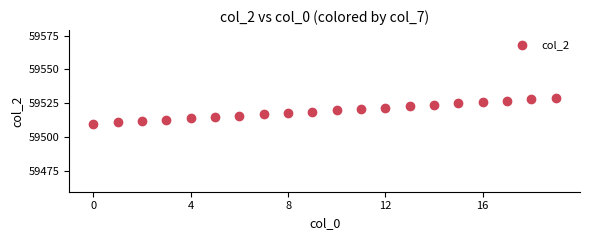

What is the range of Y values (max minus min)?

19